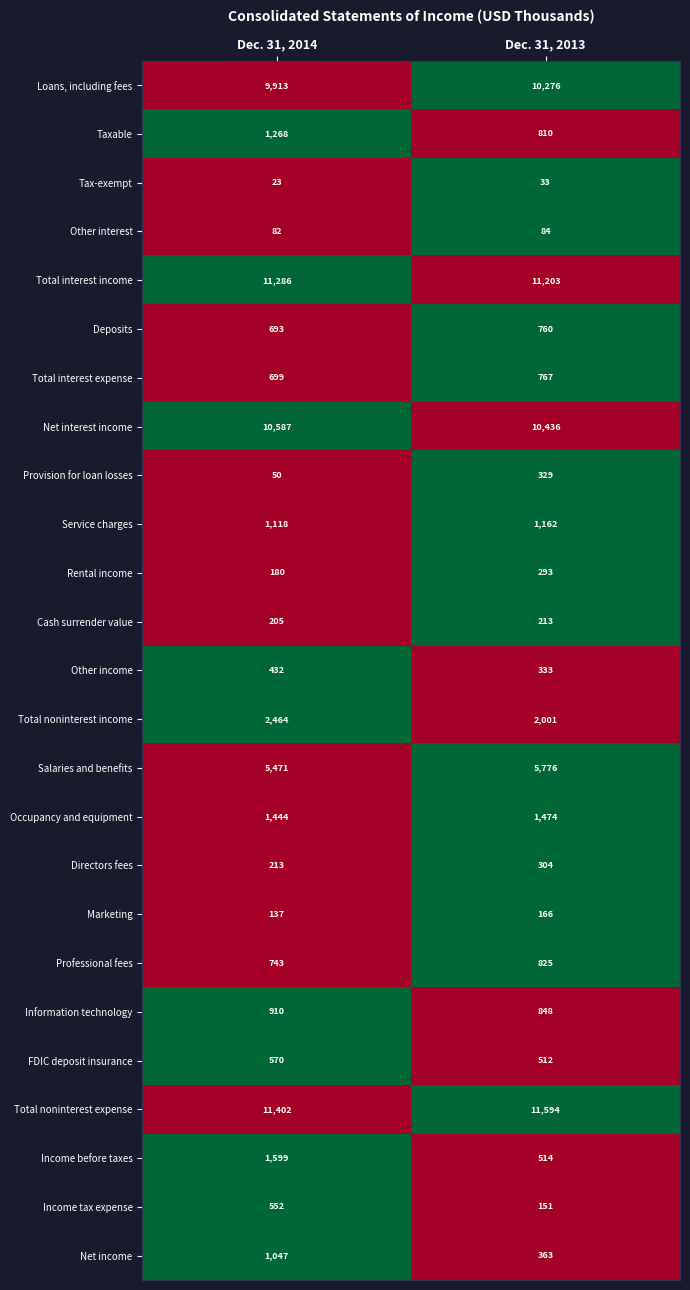

True or false: Rental income has a value of 293 at Dec. 31, 2013.

True